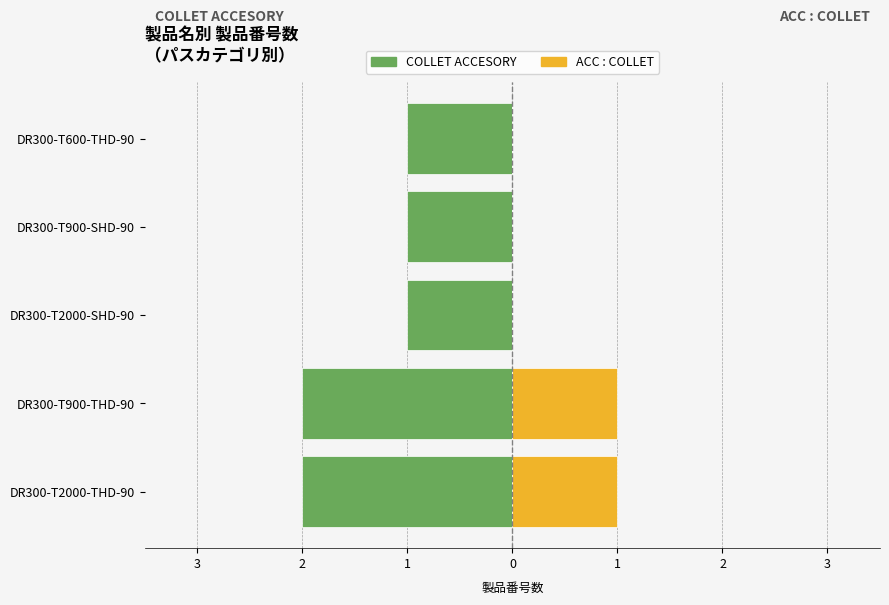

Are the bars horizontal?

Yes